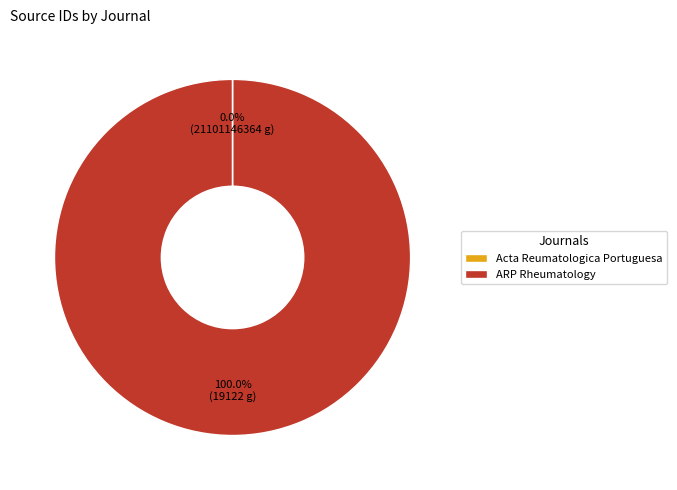

Which slice is the largest?

ARP Rheumatology